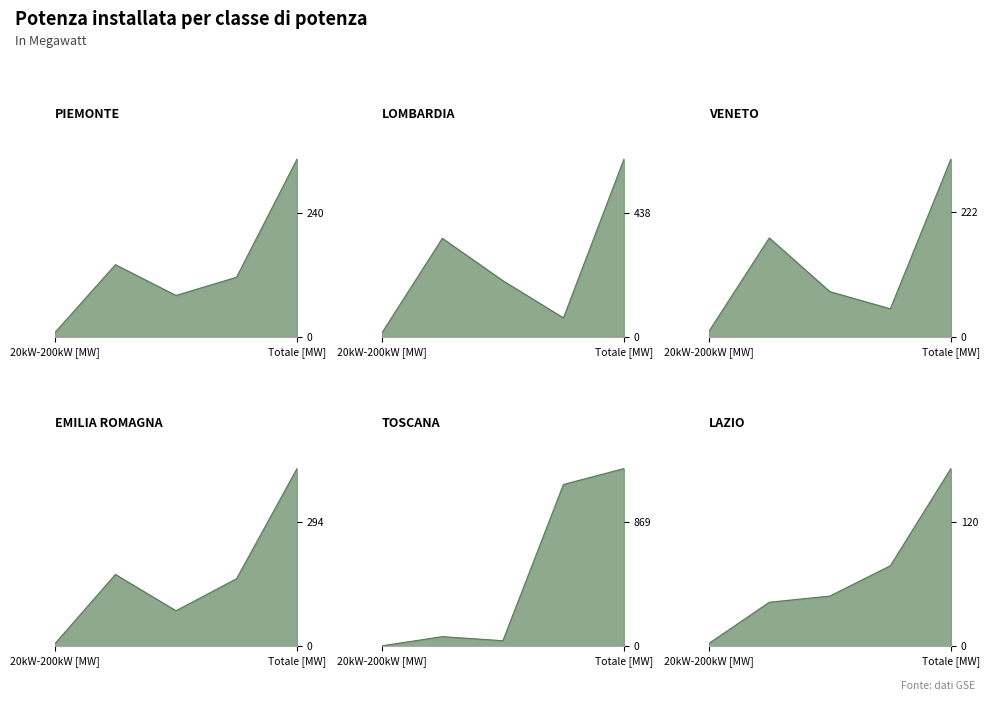

What is the lowest value of the LOMBARDIA series?

13.9